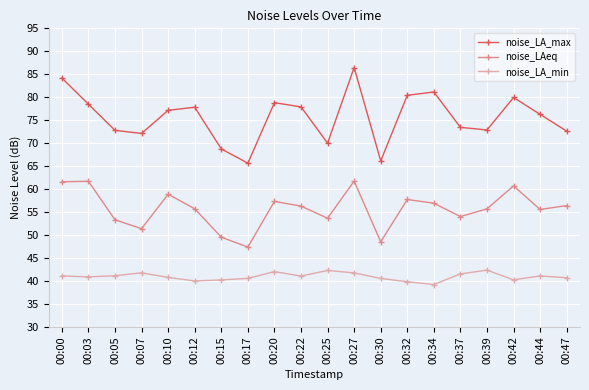

Is this an area chart (filled region under the line)?

No